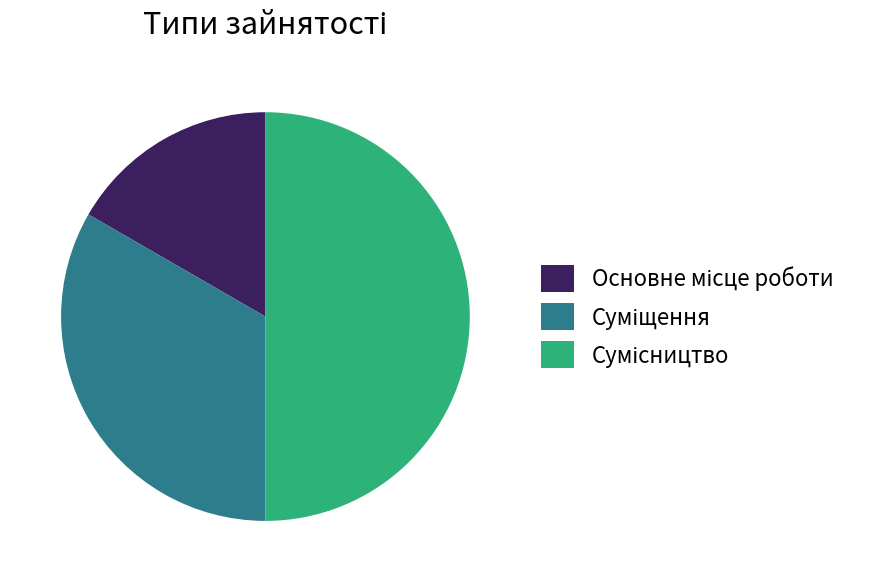

How many segments does this pie chart have?

3